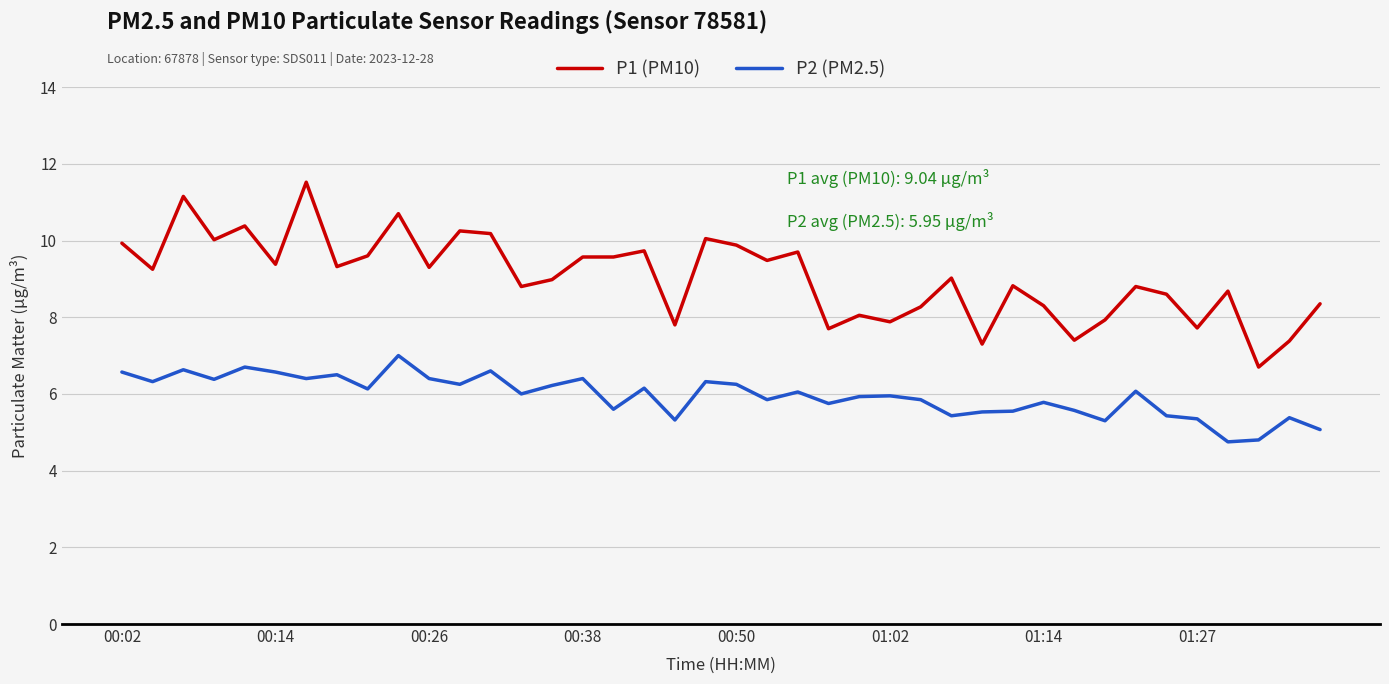

Which series has the widest spread of values?

P1 (PM10)